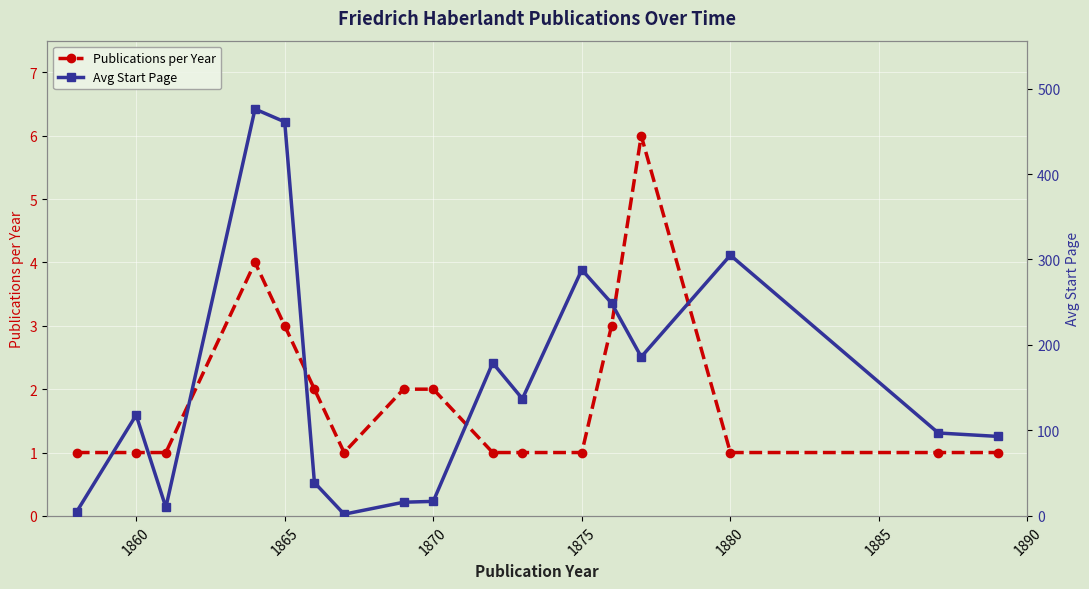

In Avg Start Page, how many points are lower than both neighbors (excluding endpoints)?

4